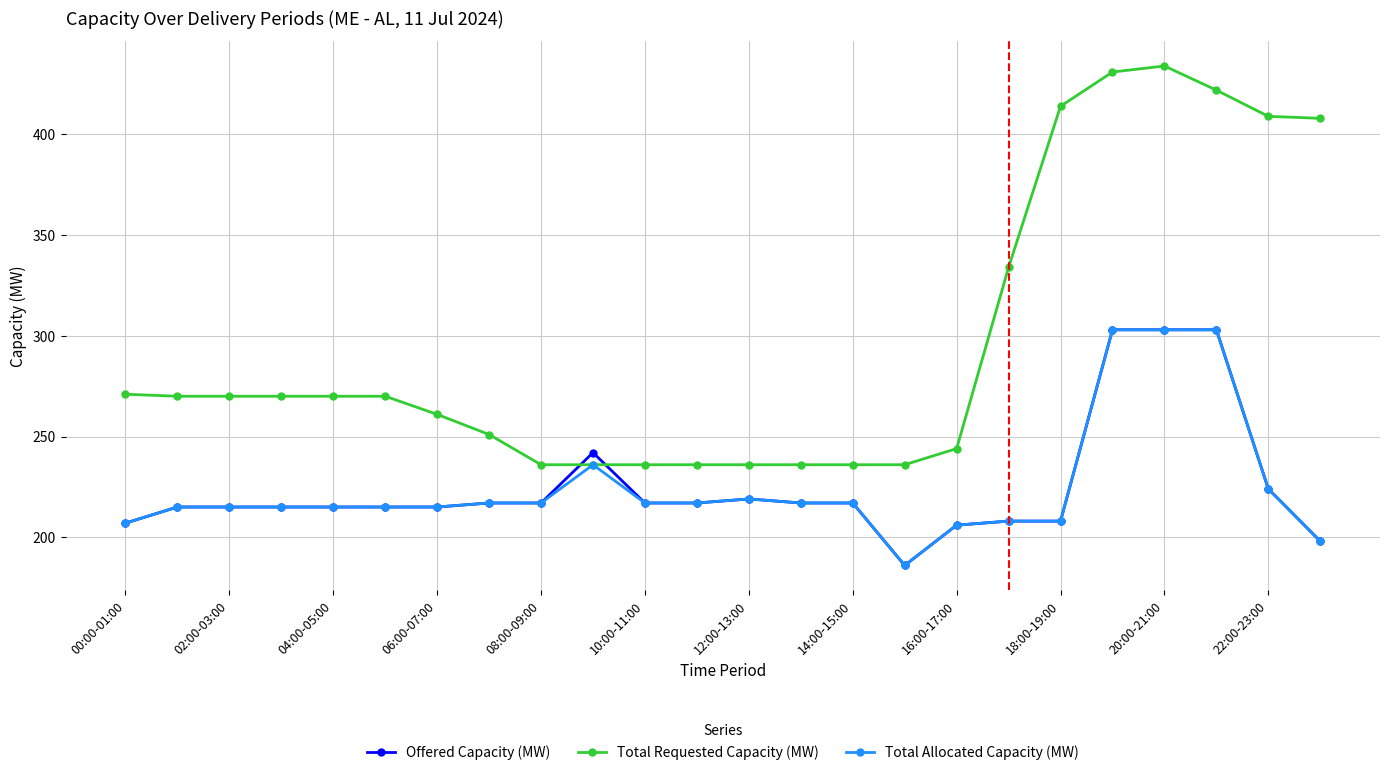

What are all the series names shown in the legend?

Offered Capacity (MW), Total Requested Capacity (MW), Total Allocated Capacity (MW)